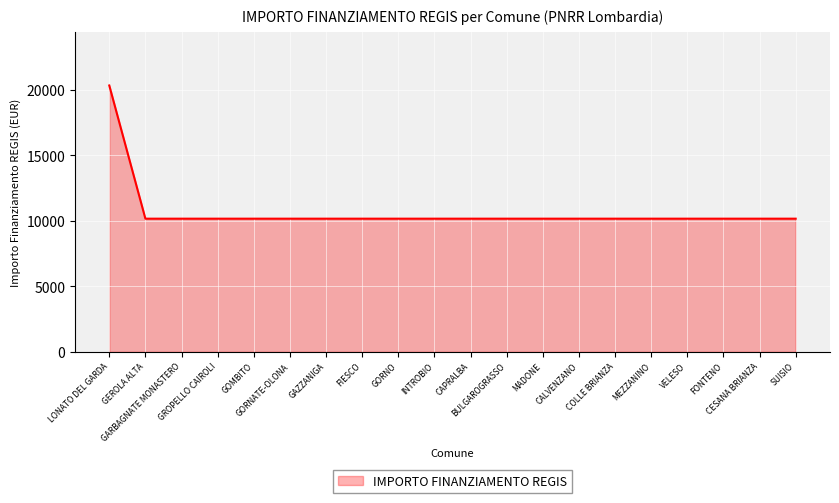

Is it true that the value at SUISIO is 10172?

True